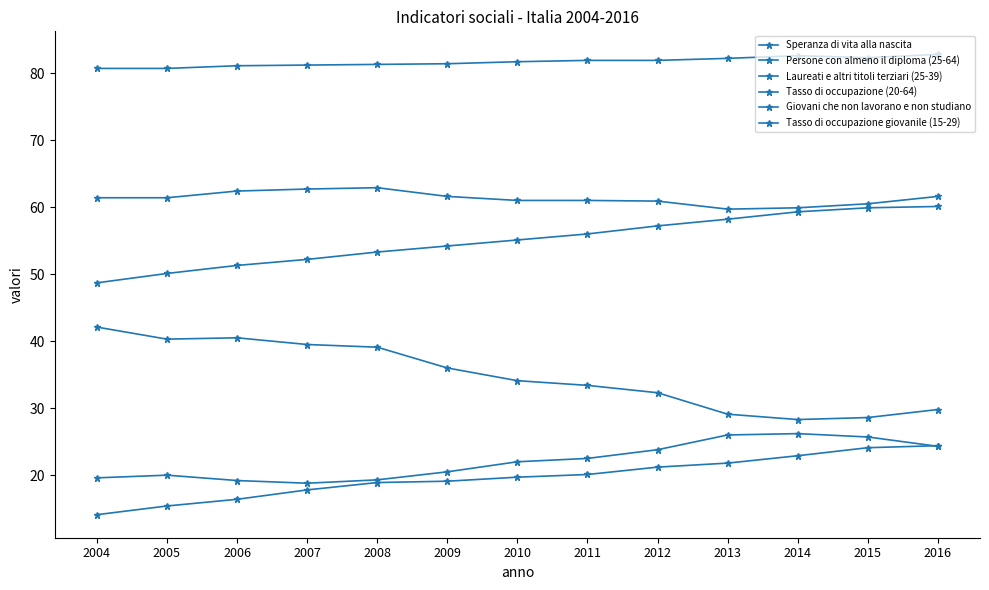

Is it true that Persone con almeno il diploma (25-64) equals 50.1 at 2005?

True